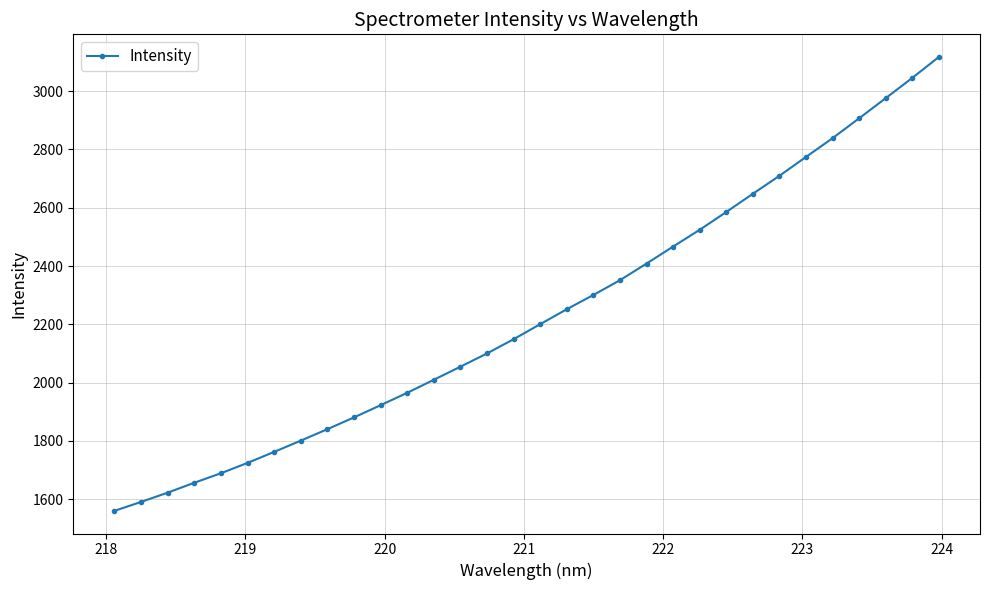

Does the chart display data point markers on the line(s)?

Yes